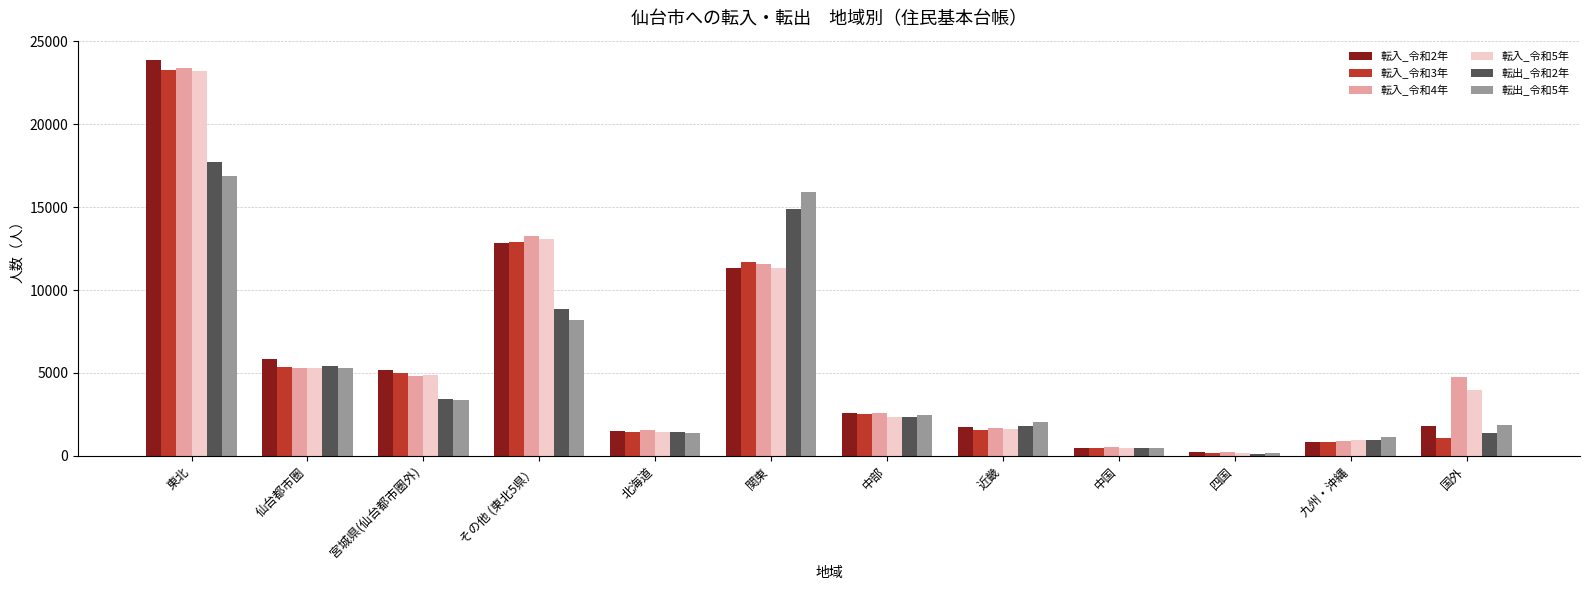

Is the value of 転入_令和4年 at 東北 greater than the value of 転入_令和3年 at 四国?

Yes